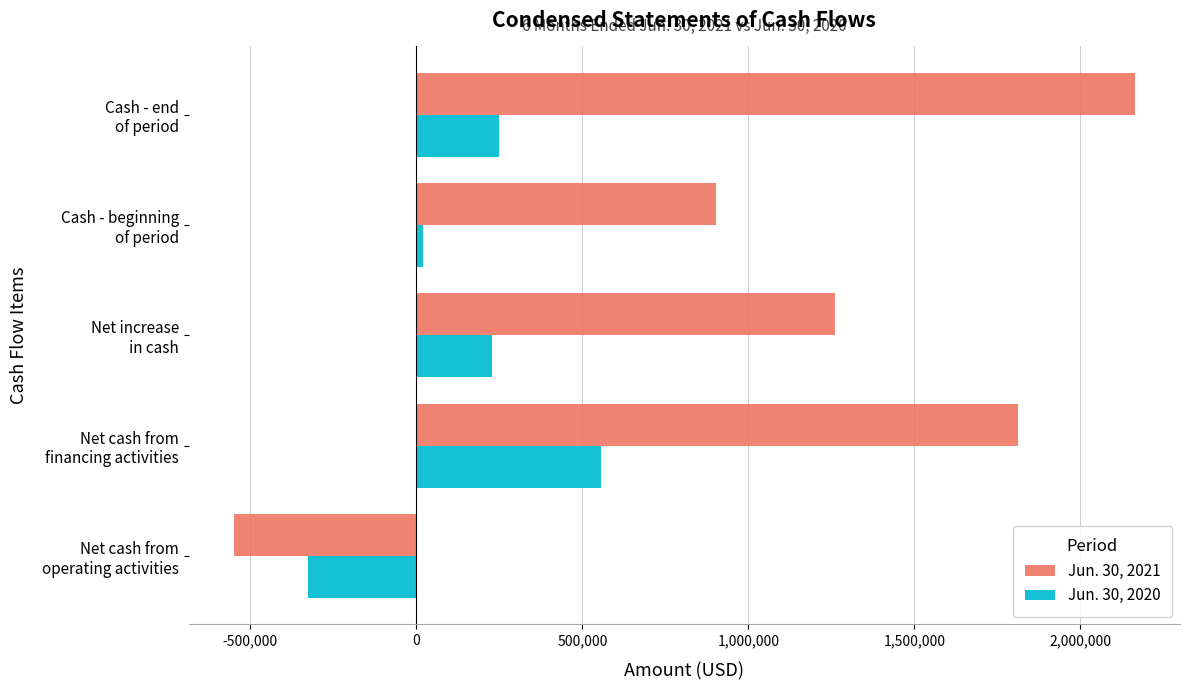

What is the average value of the Jun. 30, 2021 series?

1118061